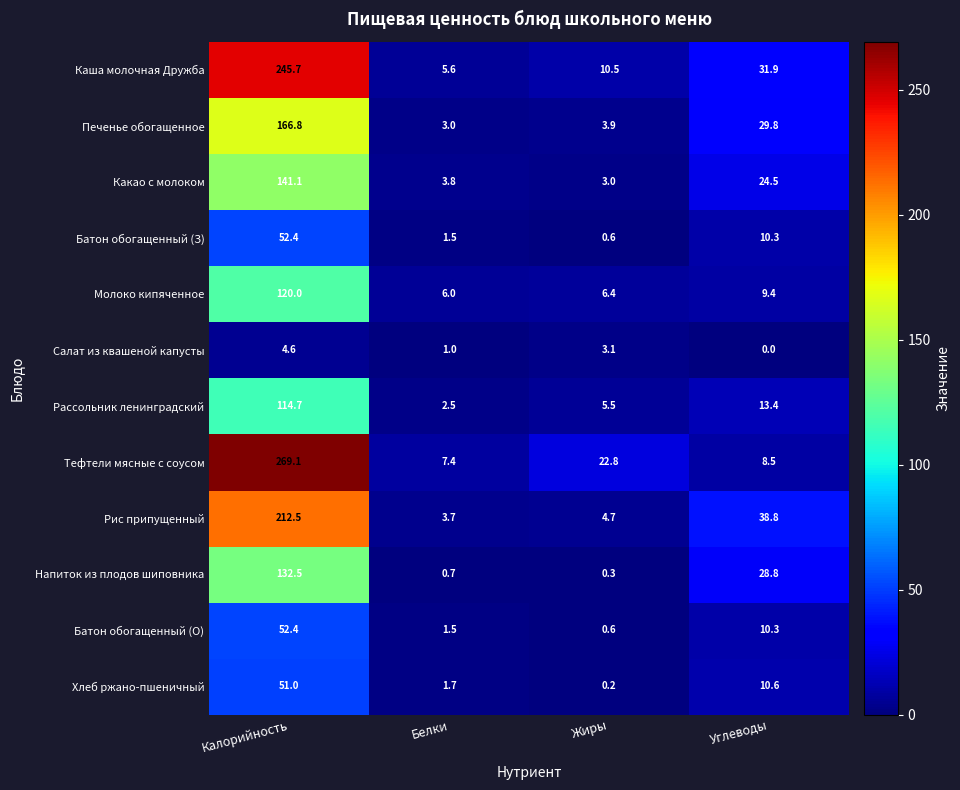

Which series has the largest range (max minus min)?

Тефтели мясные с соусом